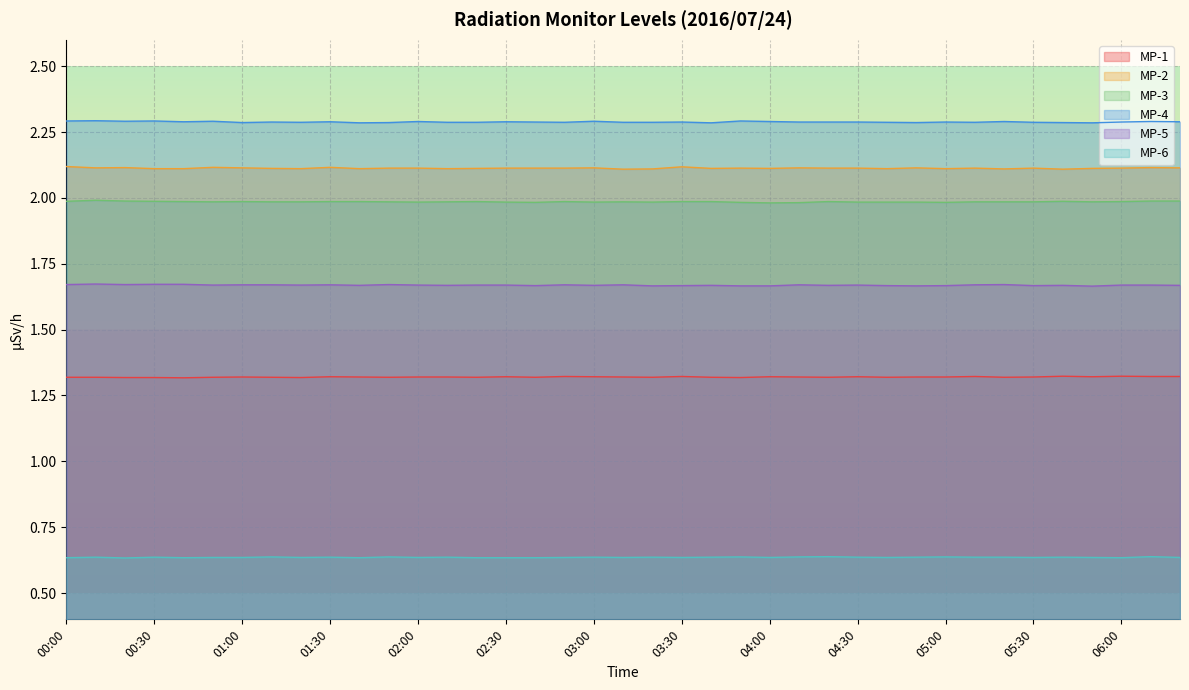

True or false: MP-4 and MP-3 cross at least once.

False